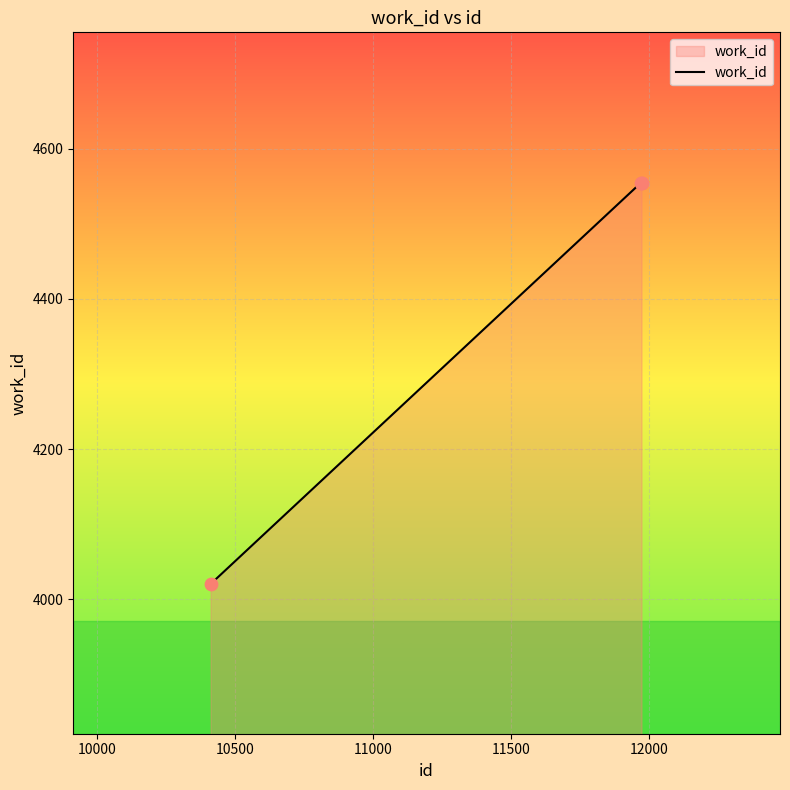

What is the difference between the maximum and minimum values?

534